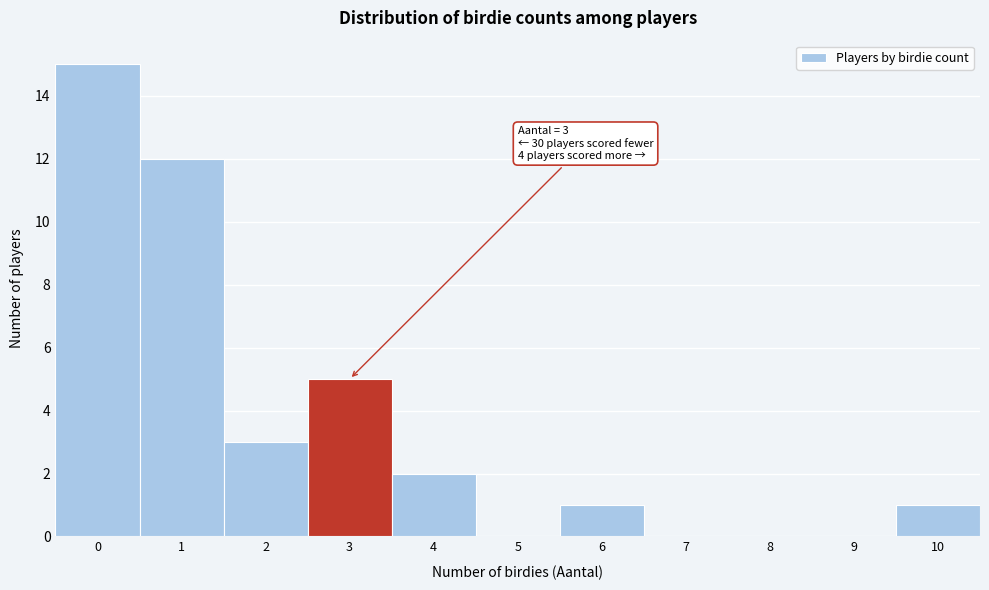

Reading left to right, what are all the values shown in this chart?

0=15	1=12	2=3	3=5	4=2	5=0	6=1	7=0	8=0	9=0	10=1